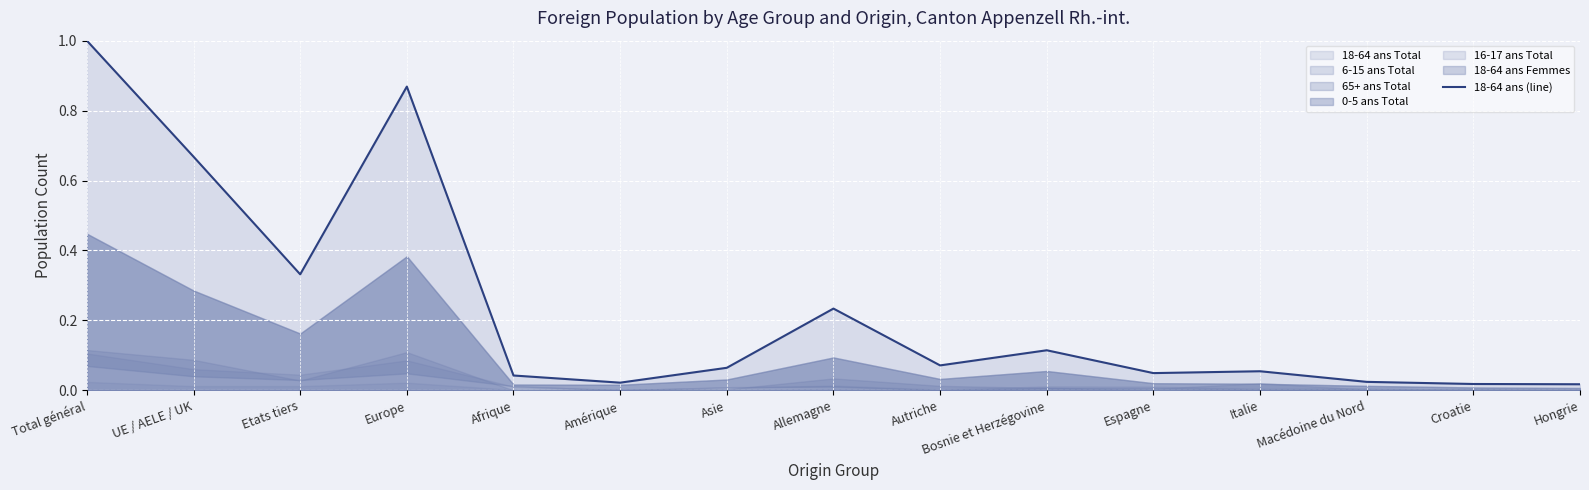

List the labels in order of value, largest first.

Total général, Europe, UE / AELE / UK, Etats tiers, Allemagne, Bosnie et Herzégovine, Autriche, Asie, Italie, Espagne, Afrique, Macédoine du Nord, Amérique, Croatie, Hongrie